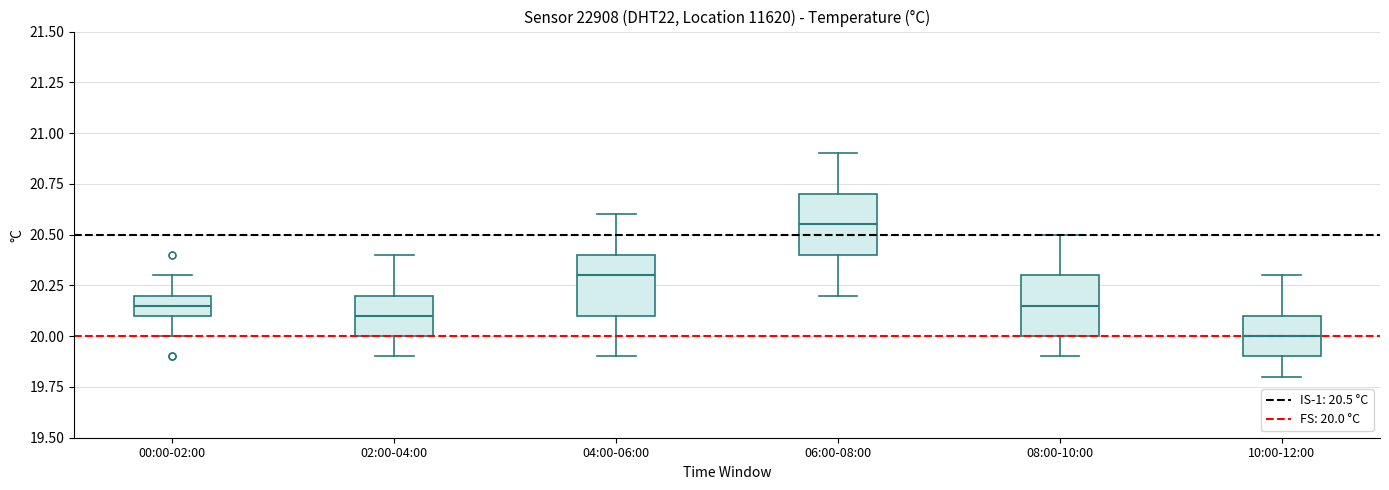

Where does the upper whisker of the box for 04:00-06:00 end on the y-axis? The values are not printed on the chart, so give them approximately, as read against the axis.

20.60